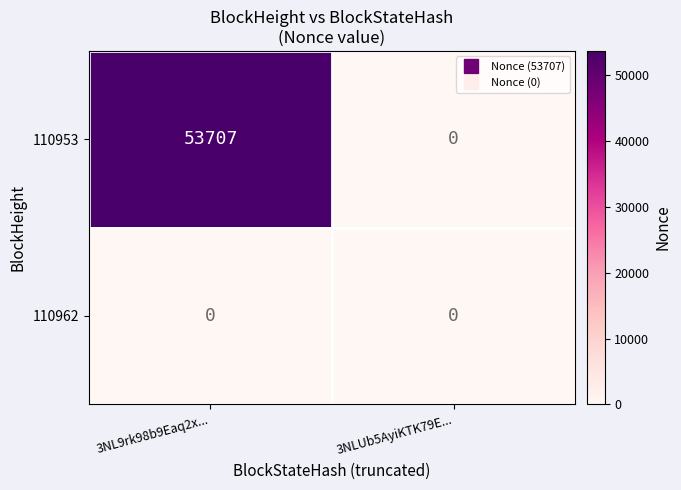

At which category does the chart reach its peak across all series?

3NL9rk98b9Eaq2x...